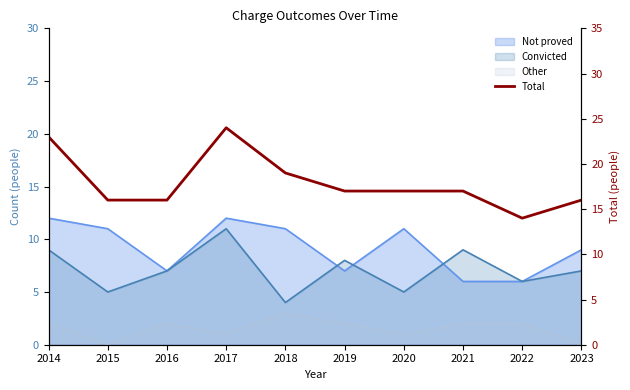

How many interior local valleys (lower than both neighbors) does the data have?

1